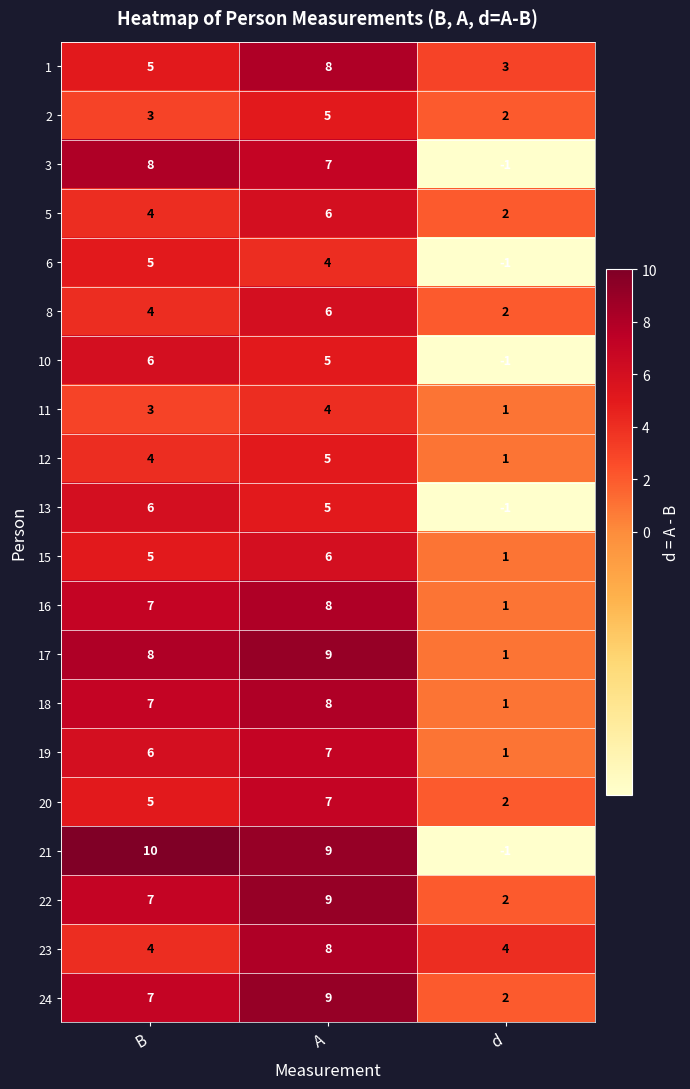

At how many categories does at least one series exceed 1?

3